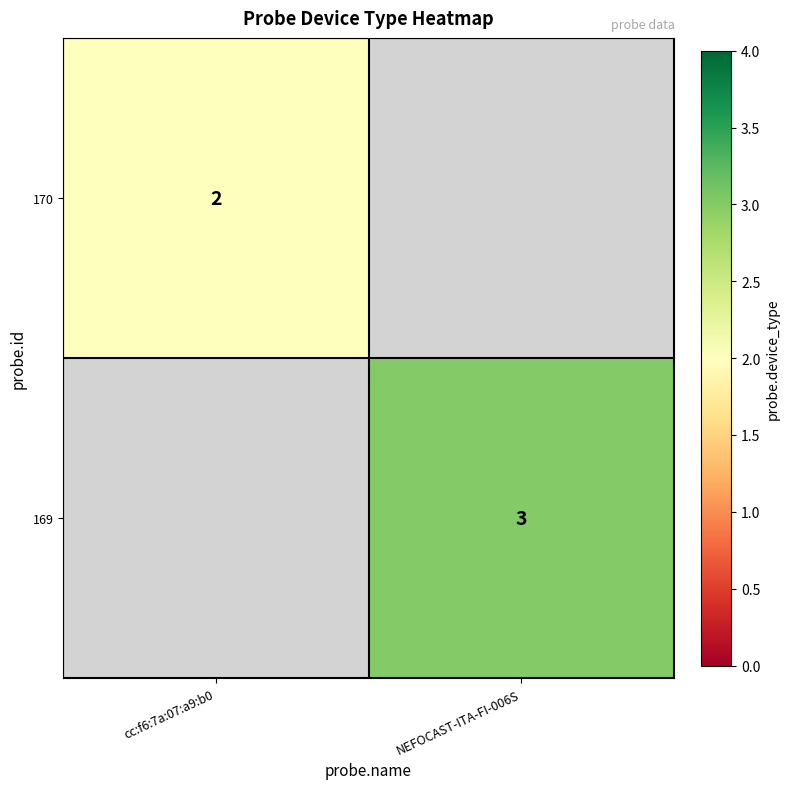

How many categories are shown in the chart?

2